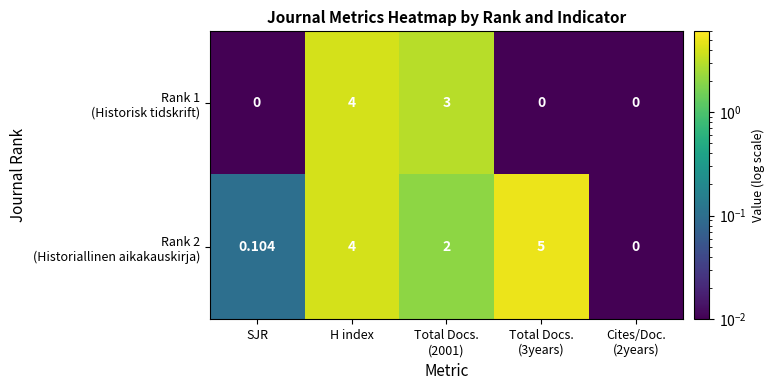

At which category is the sum across all series the highest?

H index